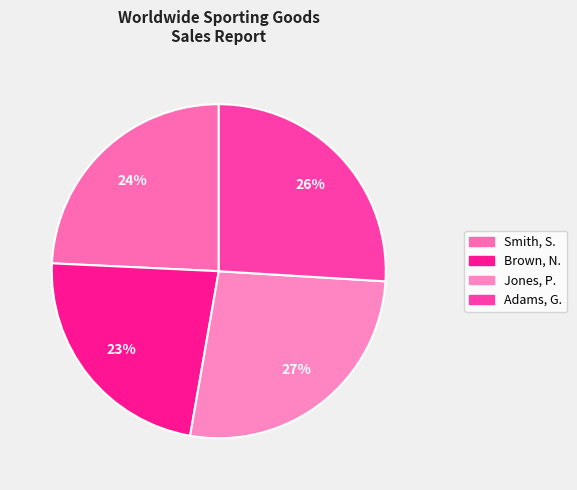

What percentage is NOT represented by Smith, S.?

75.8%